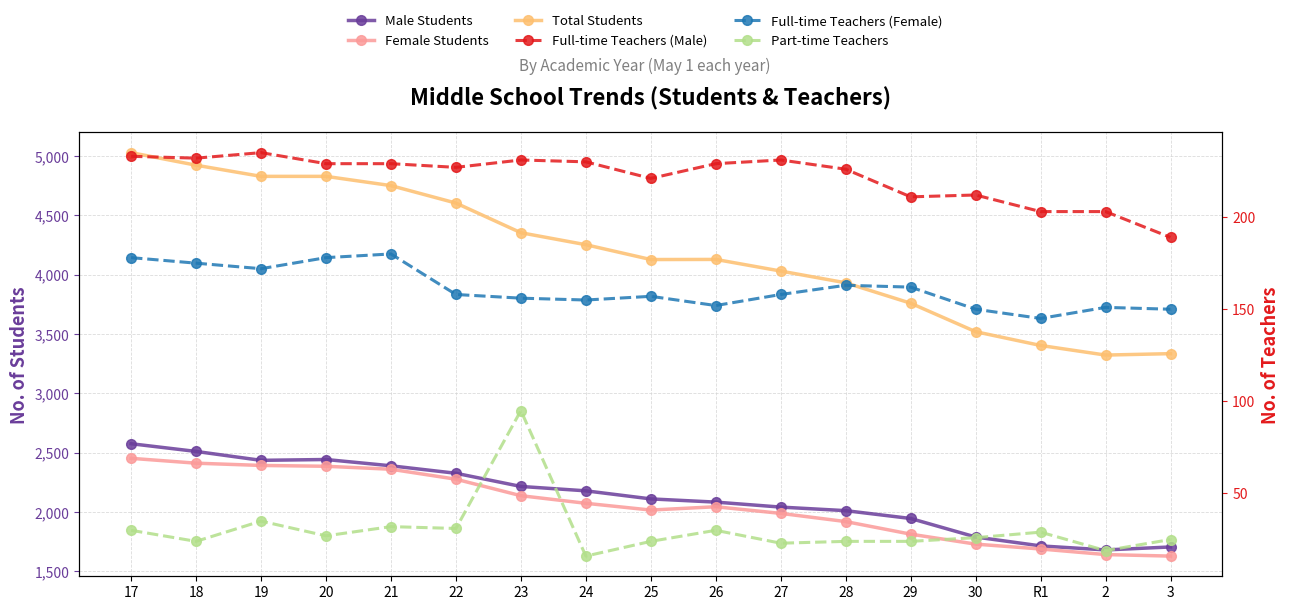

Reading left to right, extract all data points from this chart.

Male Students: 17=2576	18=2511	19=2436	20=2443	21=2390	22=2327	23=2216	24=2179	25=2111	26=2084	27=2042	28=2012	29=1946	30=1790	R1=1715	2=1681	3=1706
Female Students: 17=2453	18=2412	19=2393	20=2386	21=2361	22=2277	23=2138	24=2074	25=2017	26=2045	27=1989	28=1920	29=1814	30=1730	R1=1689	2=1642	3=1629
Total Students: 17=5029	18=4923	19=4829	20=4829	21=4751	22=4604	23=4354	24=4253	25=4128	26=4129	27=4031	28=3932	29=3760	30=3520	R1=3404	2=3323	3=3335
Full-time Teachers (Male): 17=233	18=232	19=235	20=229	21=229	22=227	23=231	24=230	25=221	26=229	27=231	28=226	29=211	30=212	R1=203	2=203	3=189
Full-time Teachers (Female): 17=178	18=175	19=172	20=178	21=180	22=158	23=156	24=155	25=157	26=152	27=158	28=163	29=162	30=150	R1=145	2=151	3=150
Part-time Teachers: 17=30	18=24	19=35	20=27	21=32	22=31	23=95	24=16	25=24	26=30	27=23	28=24	29=24	30=26	R1=29	2=19	3=25